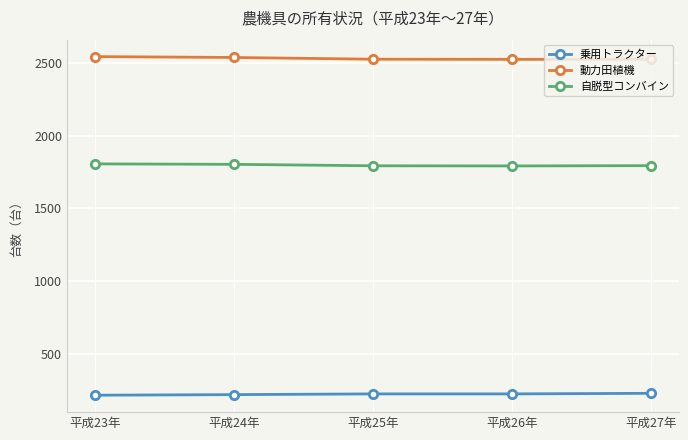

What is the average value of the 乗用トラクター series?

221